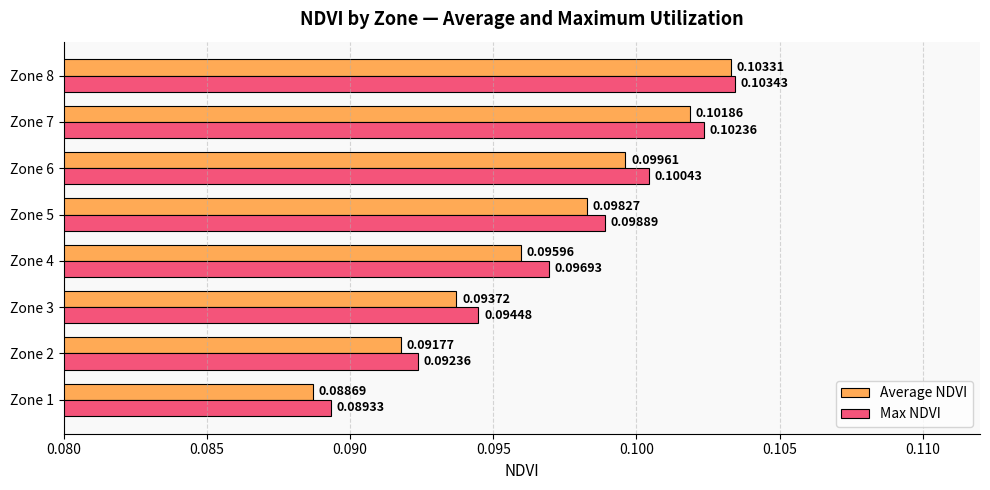

Count the Max NDVI values in the range 0 to 1.

8